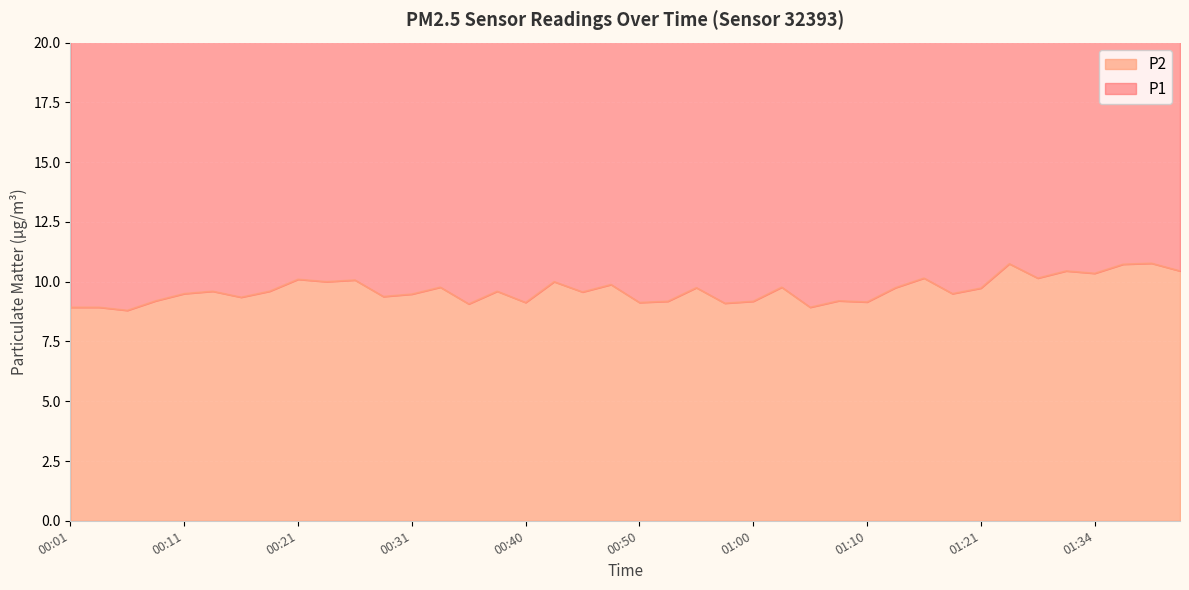

At which category does the chart reach its minimum across all series?

00:06